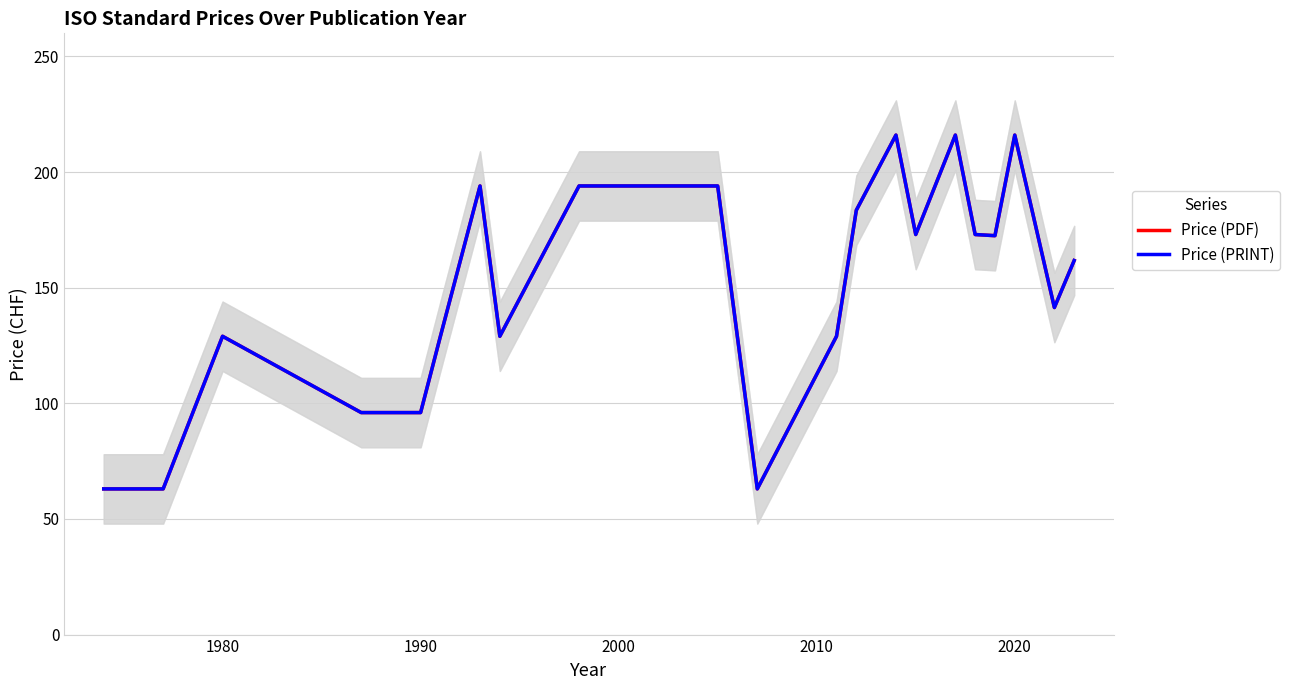

Is this an area chart (filled region under the line)?

No